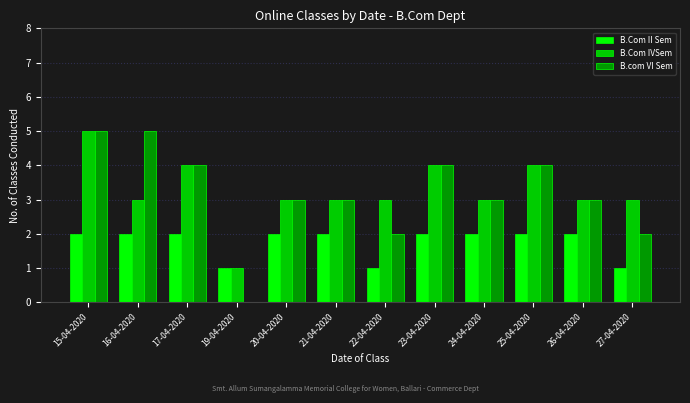

Read the B.Com IVSem value at 16-04-2020.

3